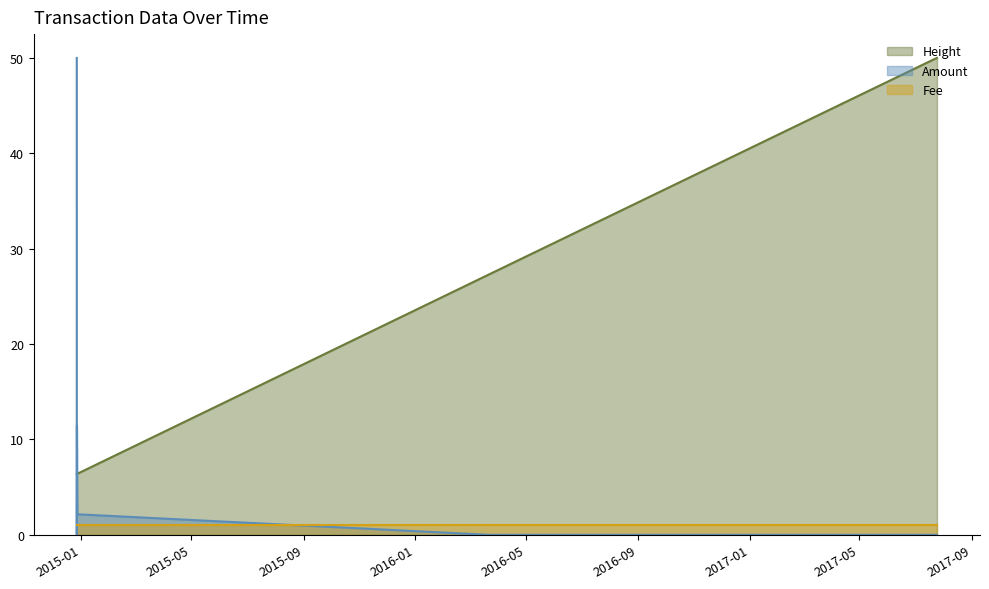

Rank the series by their average value, from highest to lowest.

Height, Amount, Fee